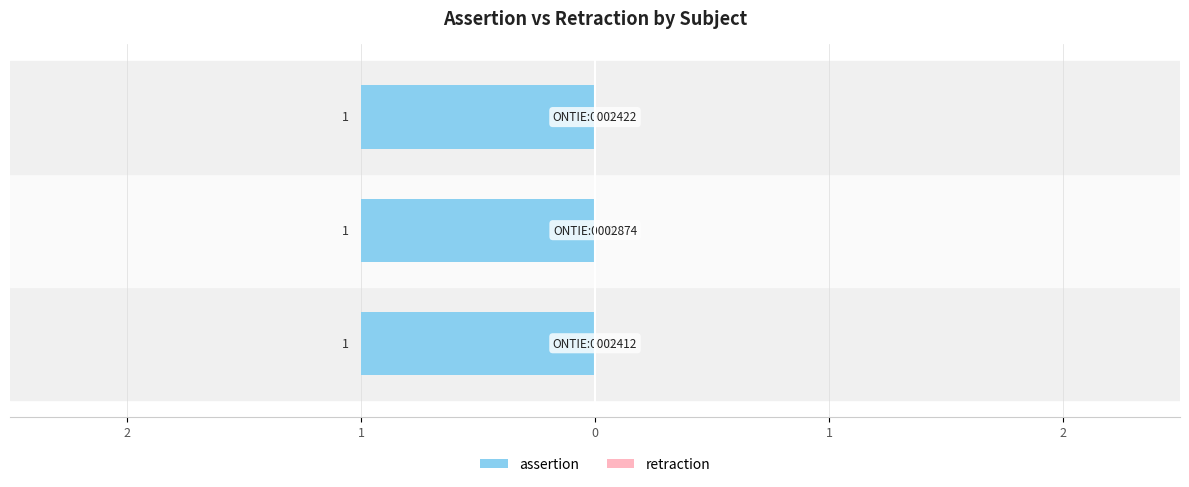

What position from the left is ONTIE:0002874?

2